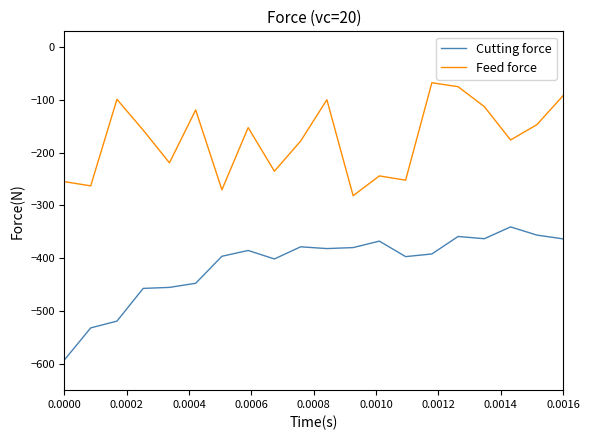

True or false: Feed force and Cutting force intersect in this chart.

False